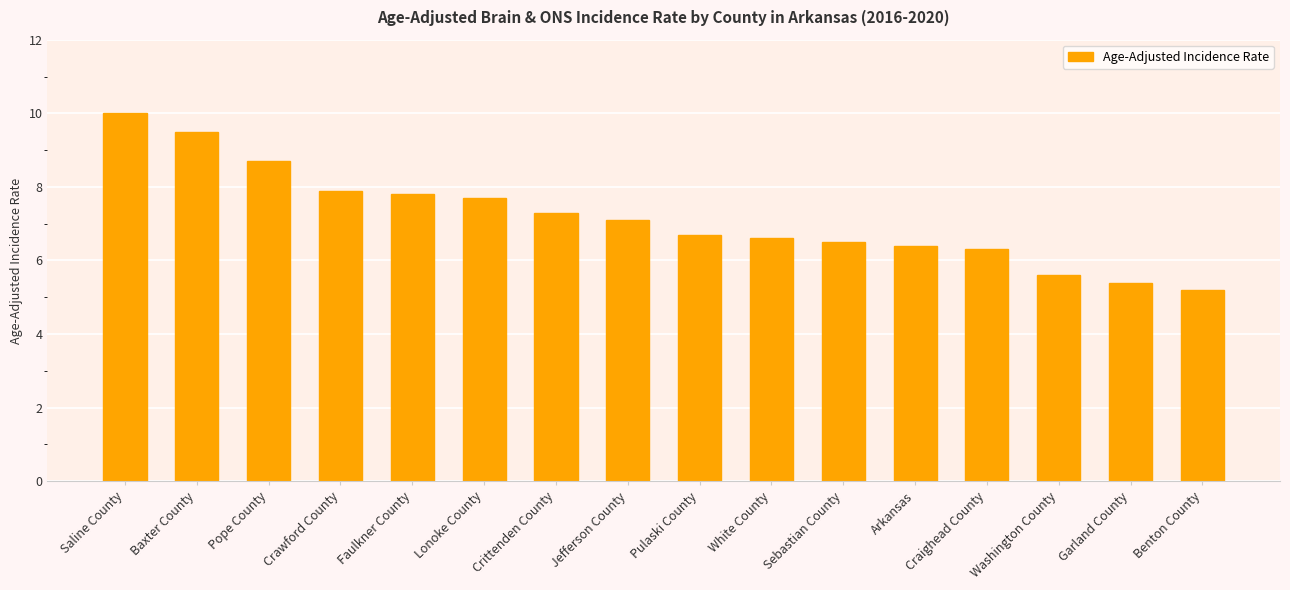

How many data points are above 7?

8